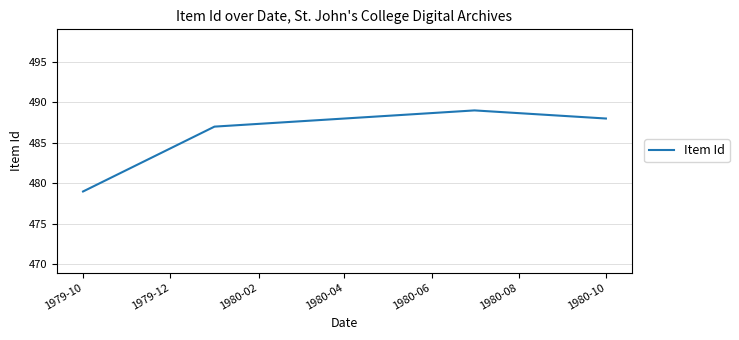

Count the values in the range 487 to 489.

3